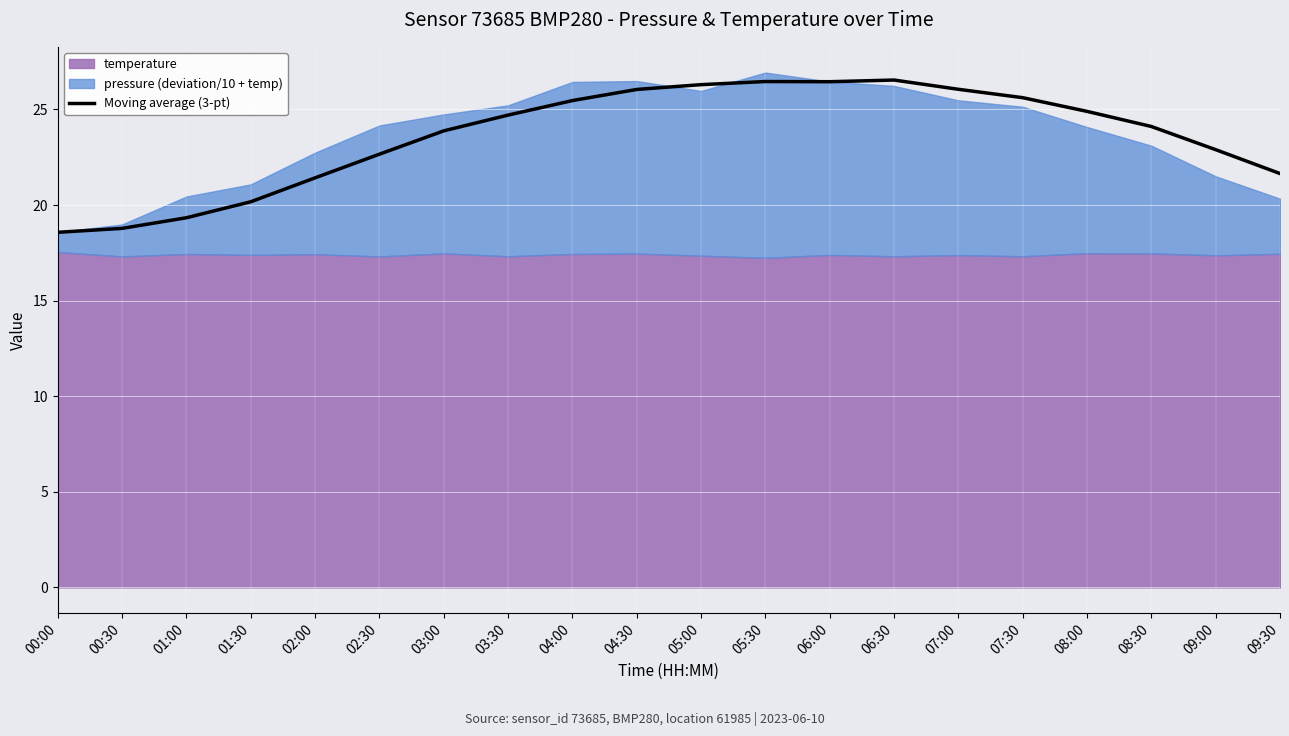

At which label is the value closest to 22?

09:30